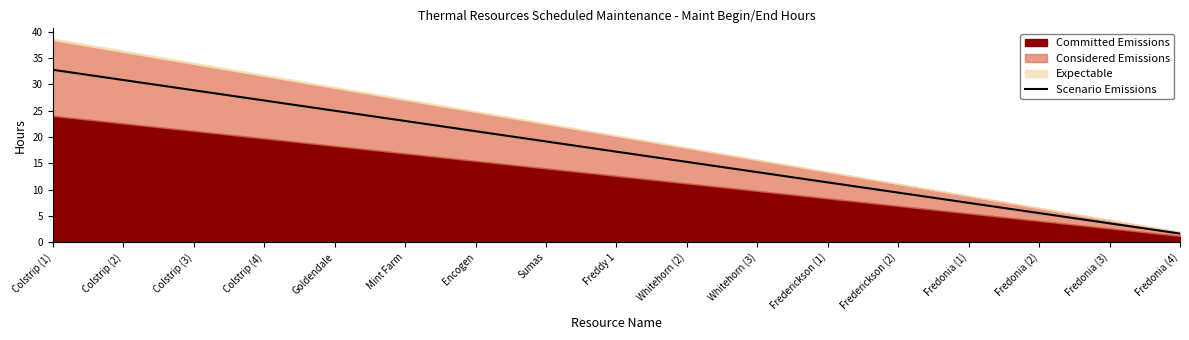

The value at Fredonia (2) is 3.0. True or false?

False